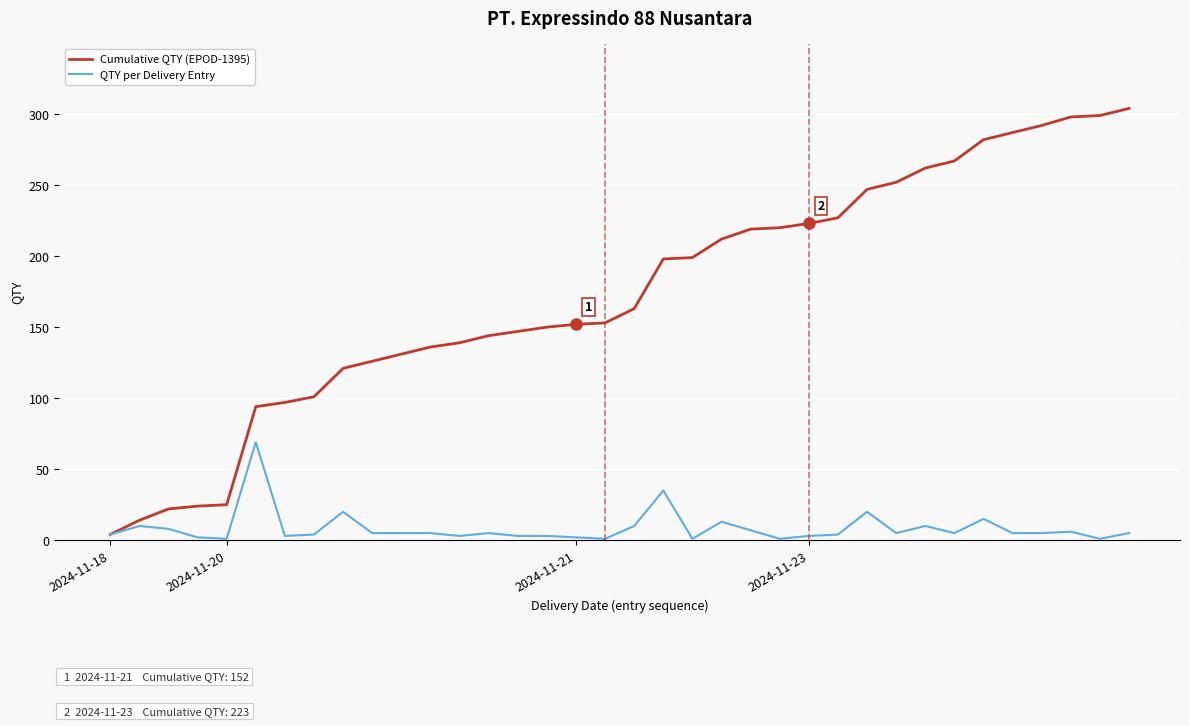

How many categories are shown in the chart?

36